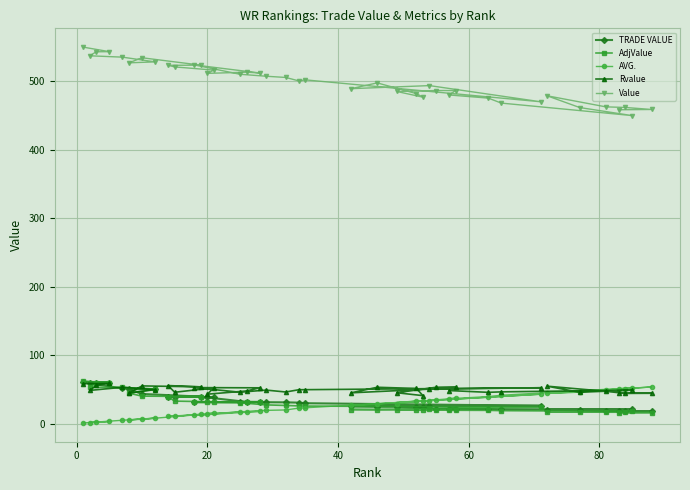

Which series has the widest spread of values?

Value